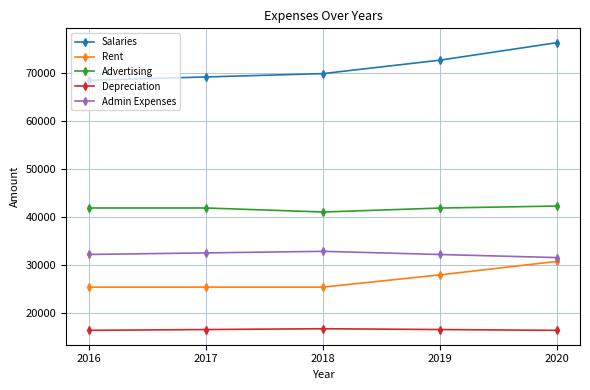

What is the value of the Salaries point at the 4th from the left?

72620.0